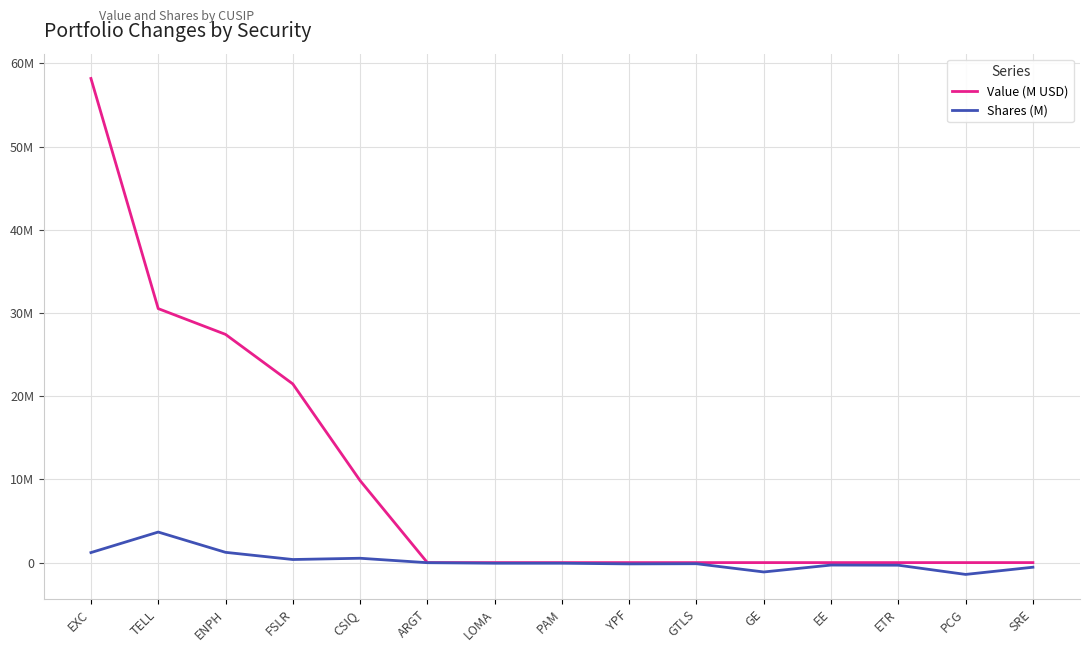

Which series has the largest range (max minus min)?

Value (M USD)